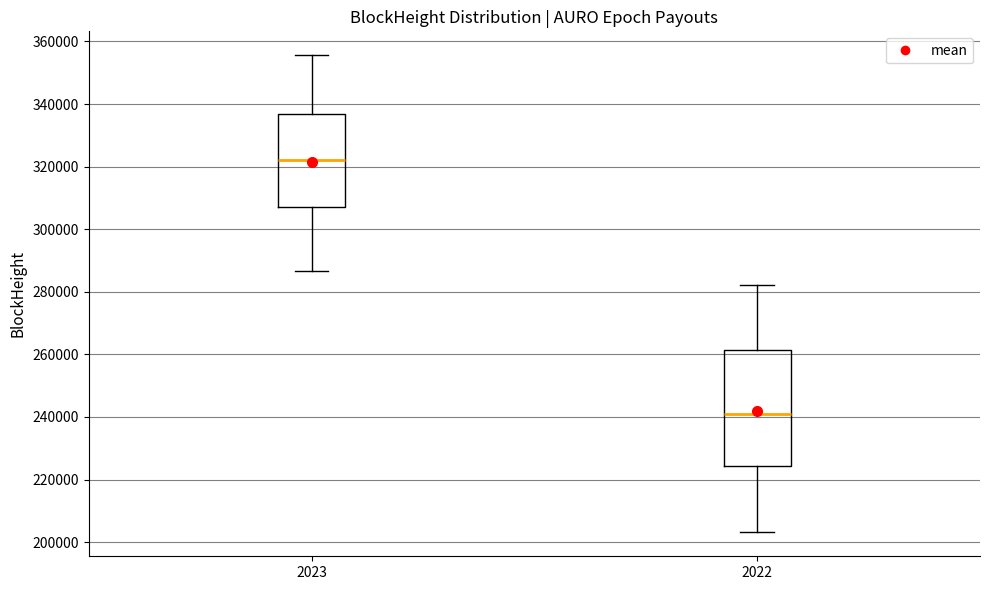

Where is the upper edge of the box at x = 2023 on the y-axis? The values are not printed on the chart, so give them approximately, as read against the axis.

336000